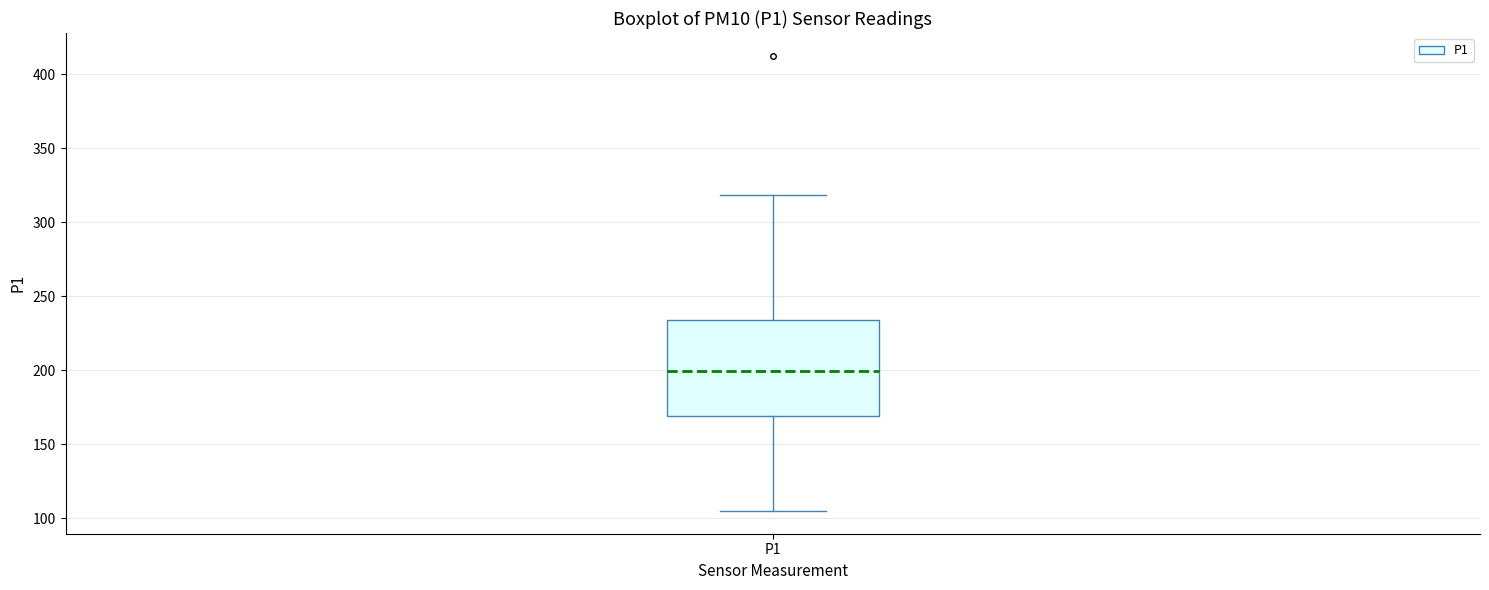

Where does the median line of the box for P1 sit on the y-axis? The values are not printed on the chart, so give them approximately, as read against the axis.

200